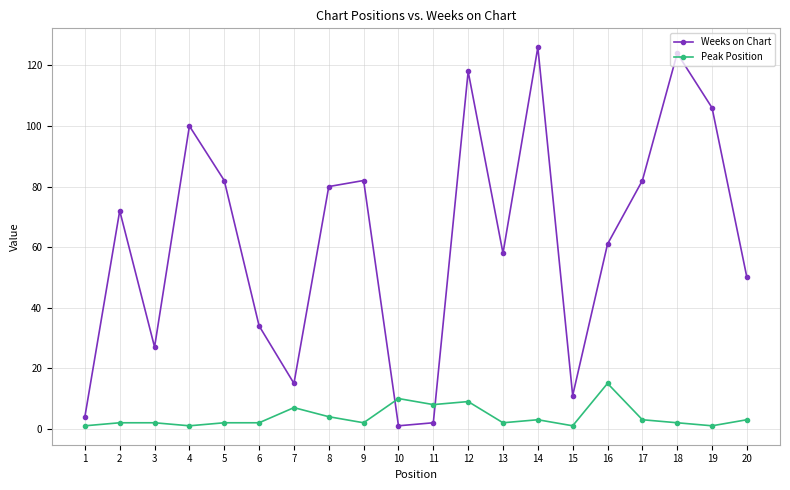

The value of Weeks on Chart at 18 is 53. True or false?

False